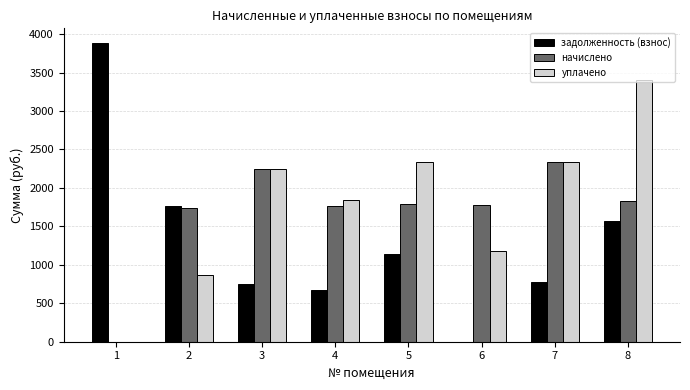

How many groups of bars are there?

8